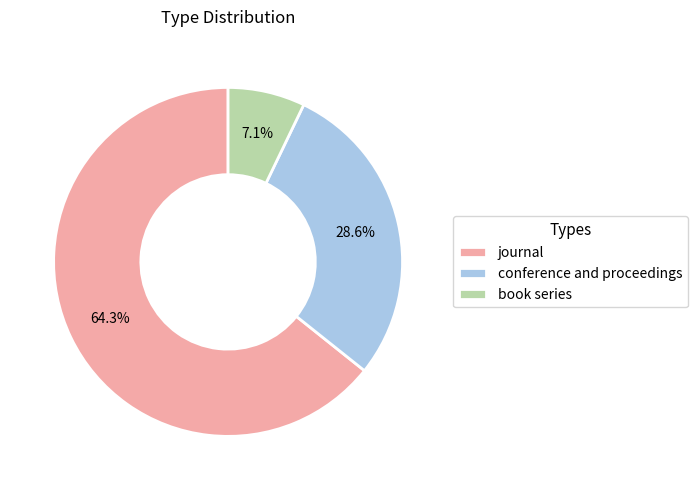

Does journal account for over 50% of the chart?

Yes